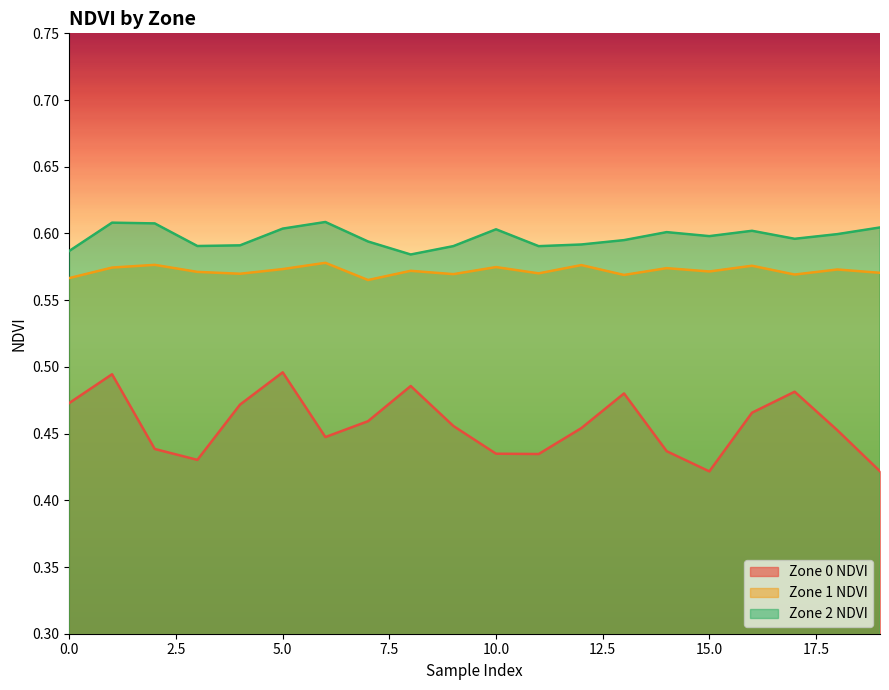

How many lines are shown in the chart?

3